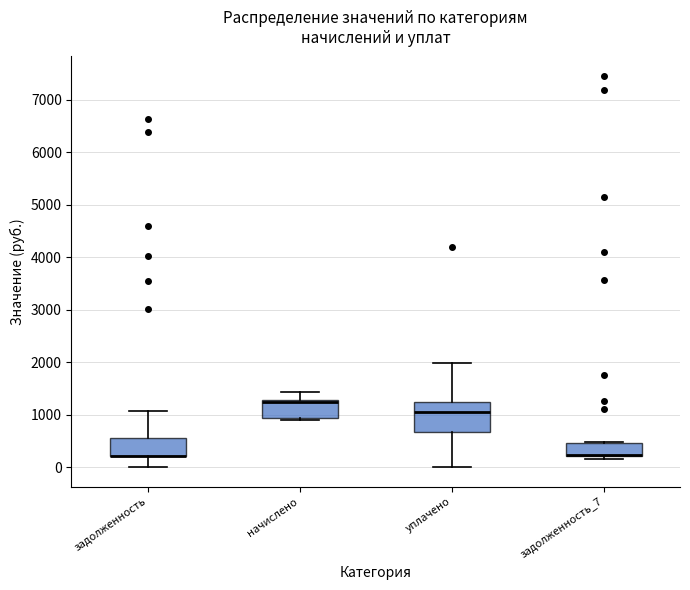

Reading left to right, transcribe this box plot: for each box, give where its median line is, the range the box spans, and where its two whiskers end, as read against the y-axis. The values are not printed on the chart, so give them approximately, as read against the axis.

задолженность: median 200 (drawn on the box's lower edge), box 200 to 600, whiskers 0 to 1100
начислено: median 1200, box 900 to 1300, whiskers 900 (just below the box's lower edge) to 1400
уплачено: median 1000, box 700 to 1200, whiskers 0 to 2000
задолженность_7: median 200 (drawn on the box's lower edge), box 200 to 500, whiskers 100 to 500